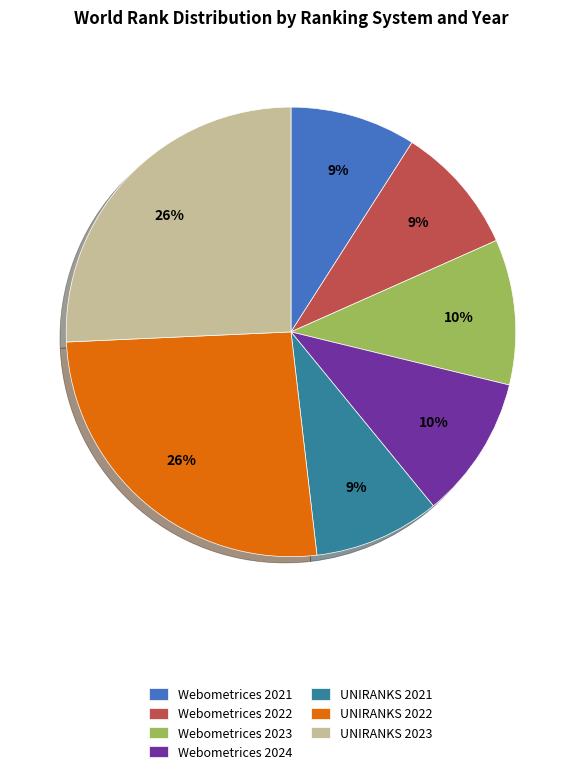

How many segments does this pie chart have?

7